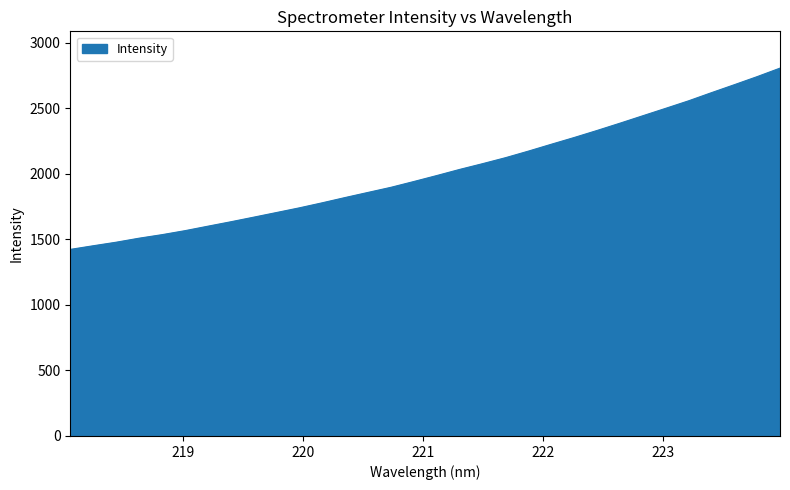

What is the difference between the maximum and minimum values?

1382.6